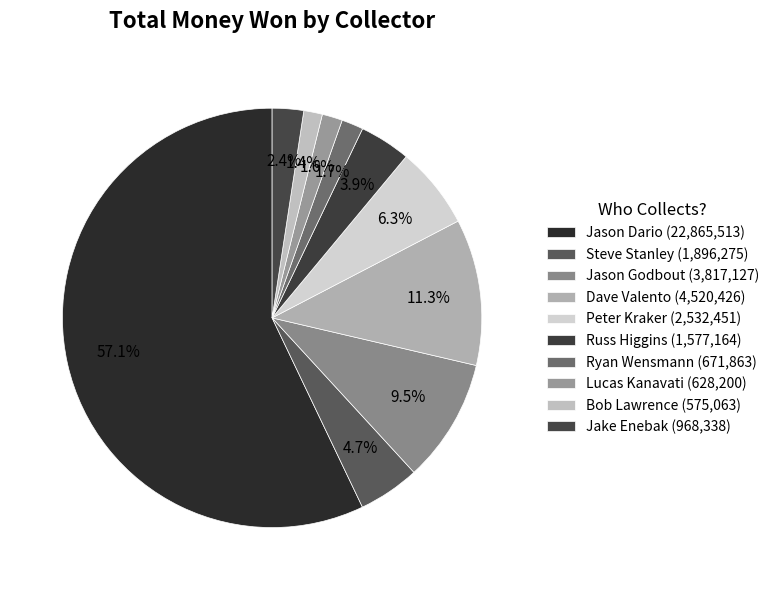

What is the largest slice in the pie chart?

Jason Dario